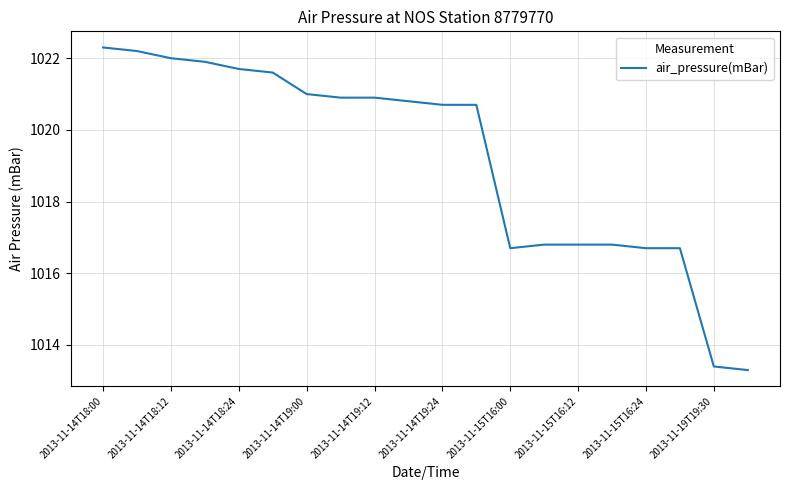

What is the difference between the maximum and minimum values?

9.0